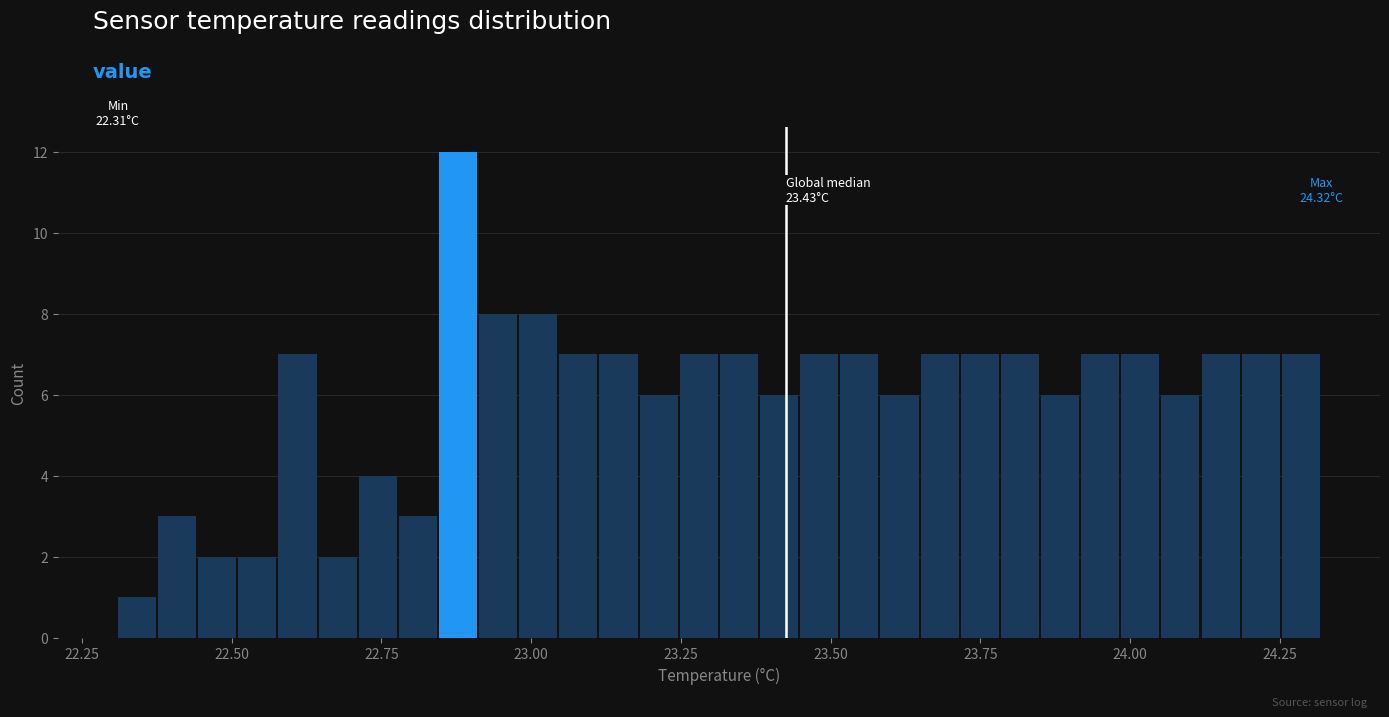

Read against the x-axis, roughly where is the centre of the tallest bar?

22.90